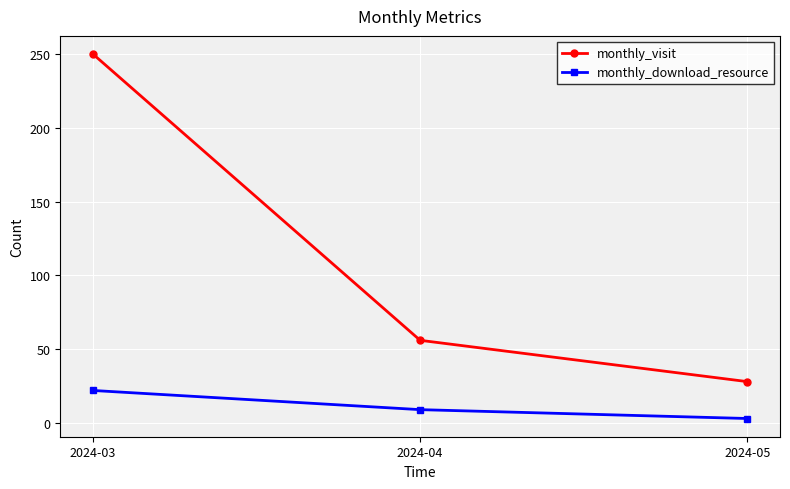

What is the approximate value of monthly_visit at 2024-05, to the nearest 50?

50